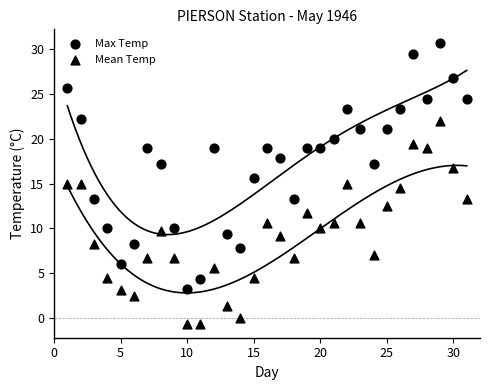

How many data points are displayed?

62